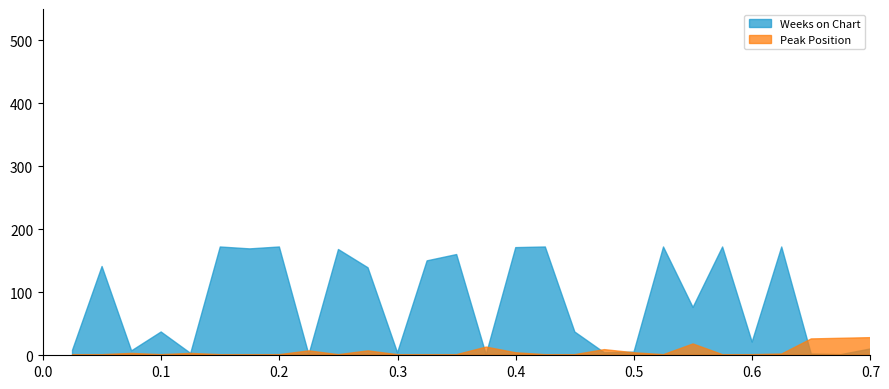

Where do Weeks on Chart and Peak Position first cross each other?

8 and 9